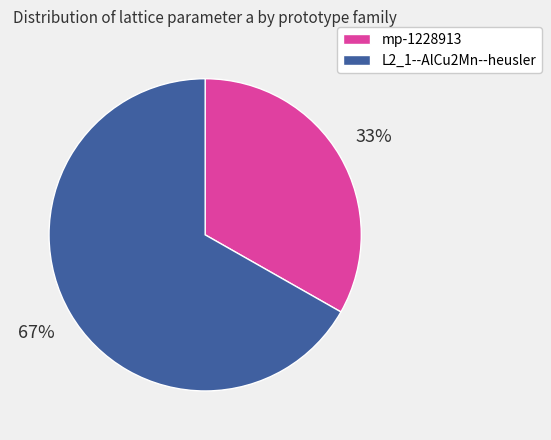

Does any single category account for the majority?

Yes